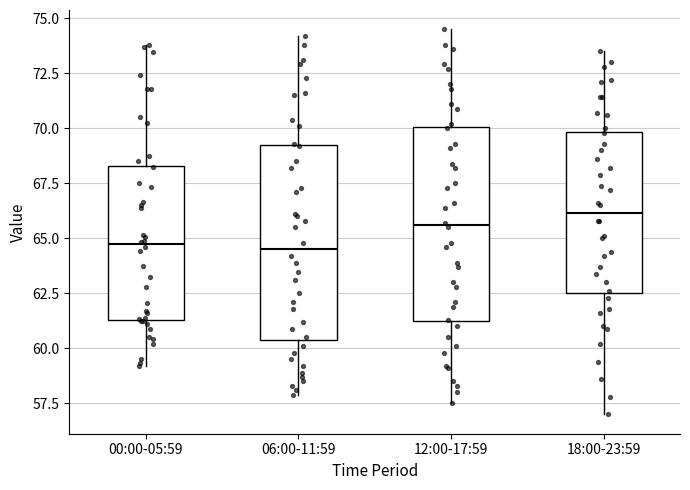

Where does the upper whisker of the box for 00:00-05:59 end on the y-axis? The values are not printed on the chart, so give them approximately, as read against the axis.

74.0